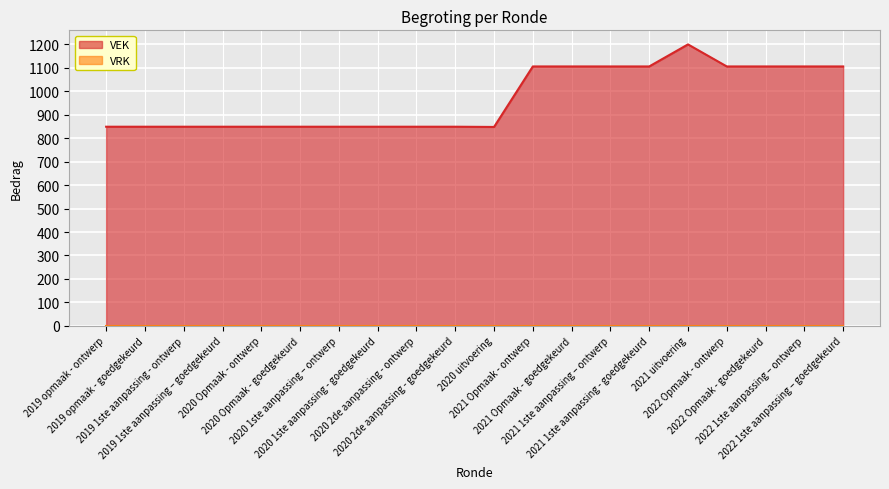

What is the change in value from 2020 uitvoering to 2021 1ste aanpassing - goedgekeurd?

+258